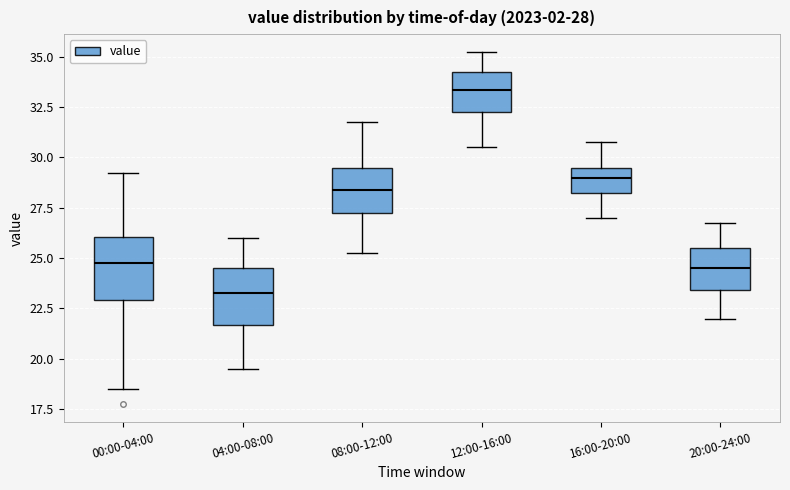

Which box's median line is the highest?

12:00-16:00